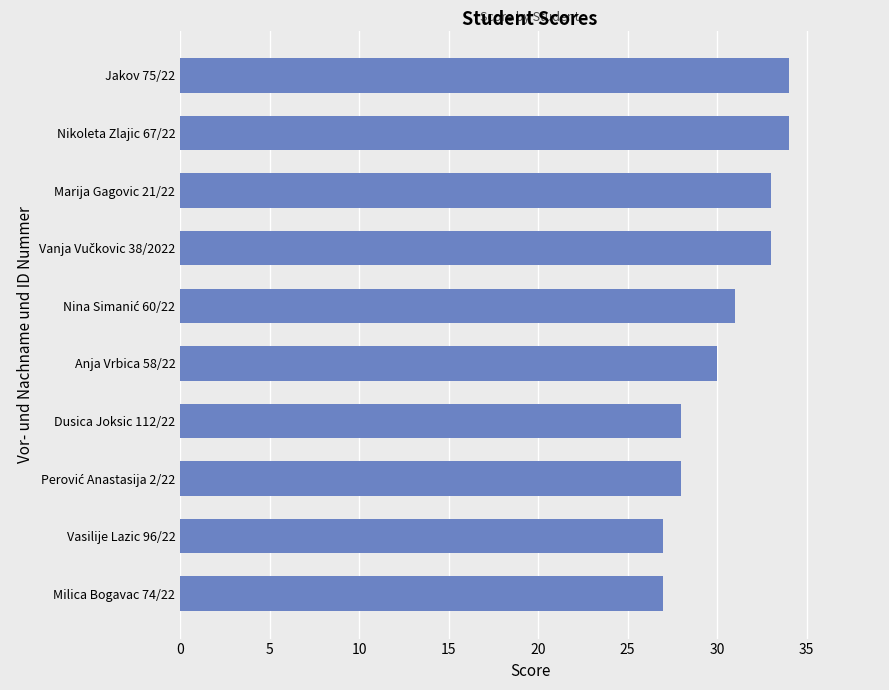

What is the maximum value shown in the chart?

34